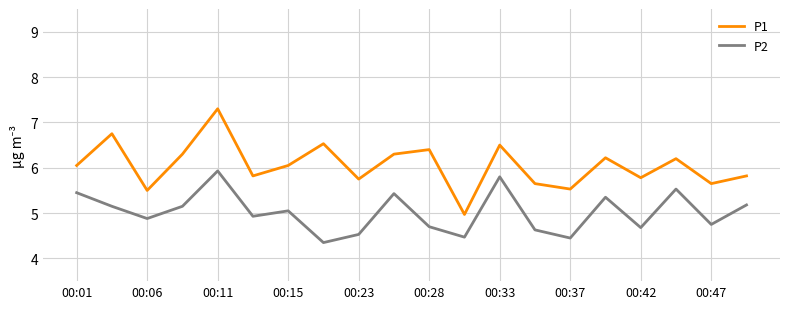

What is the highest value of the P1 series?

7.3